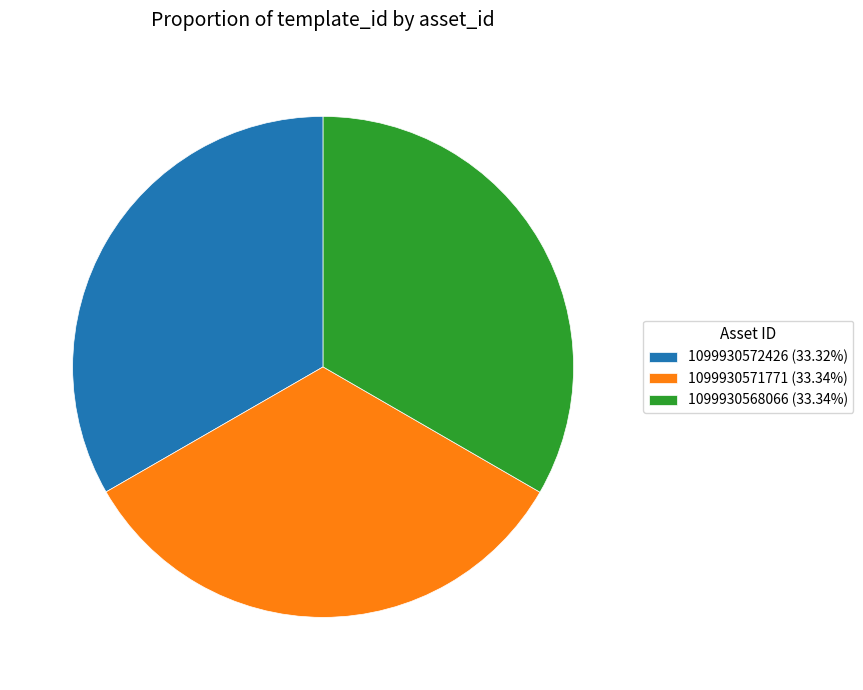

Is the sum of 1099930572426 (33.32%) and 1099930568066 (33.34%) greater than half?

Yes